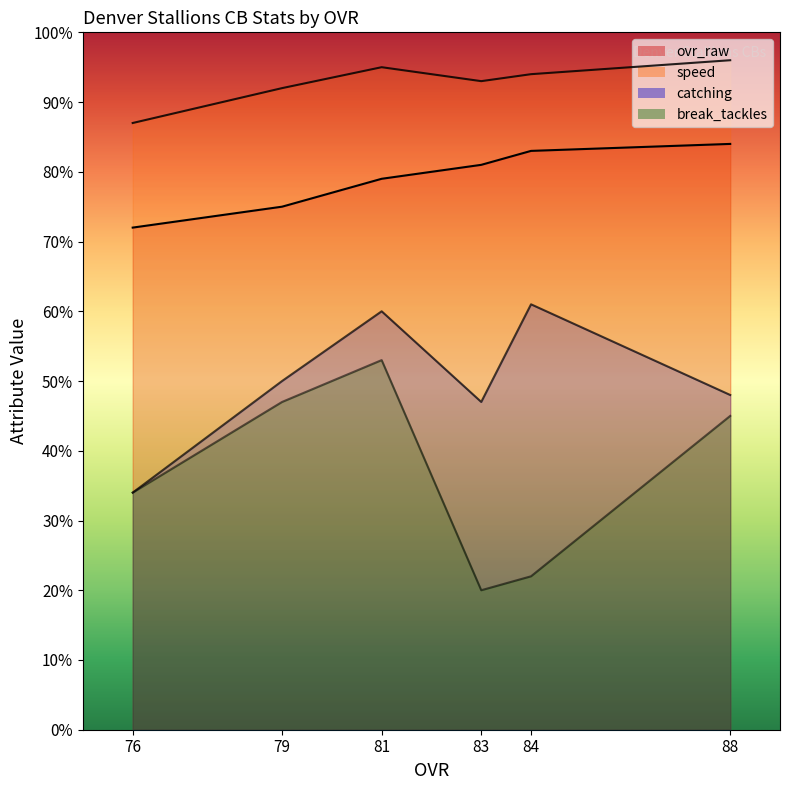

True or false: speed has more than 2 interior local peaks.

False